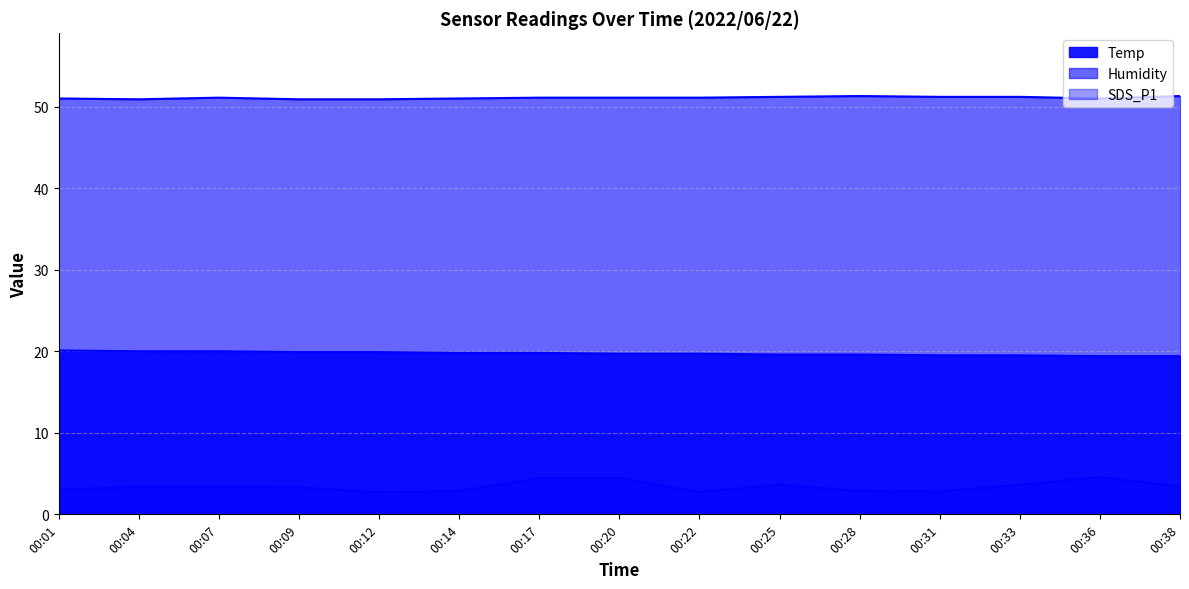

True or false: Temp has more than 1 interior local peaks.

False